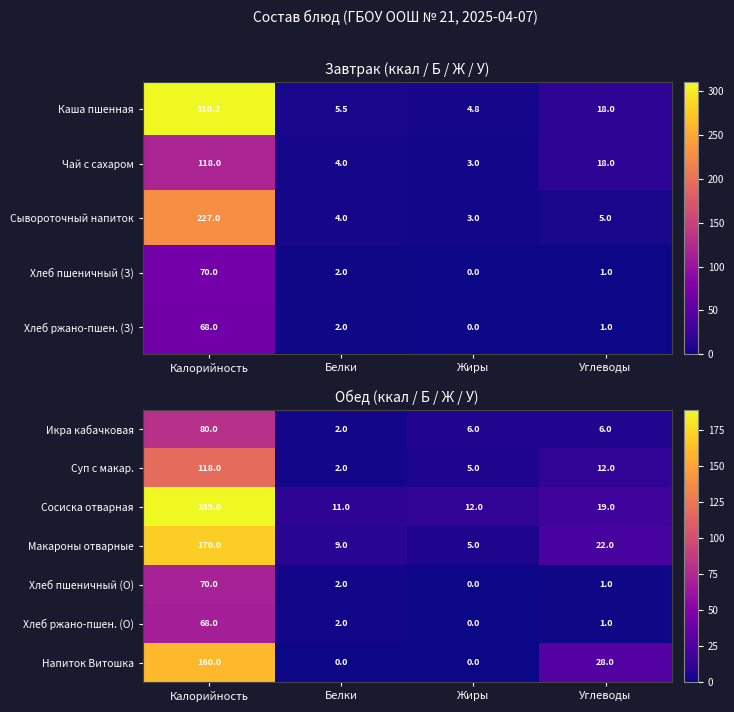

What is the difference between the Макароны отварные values at Углеводы and Калорийность?

148